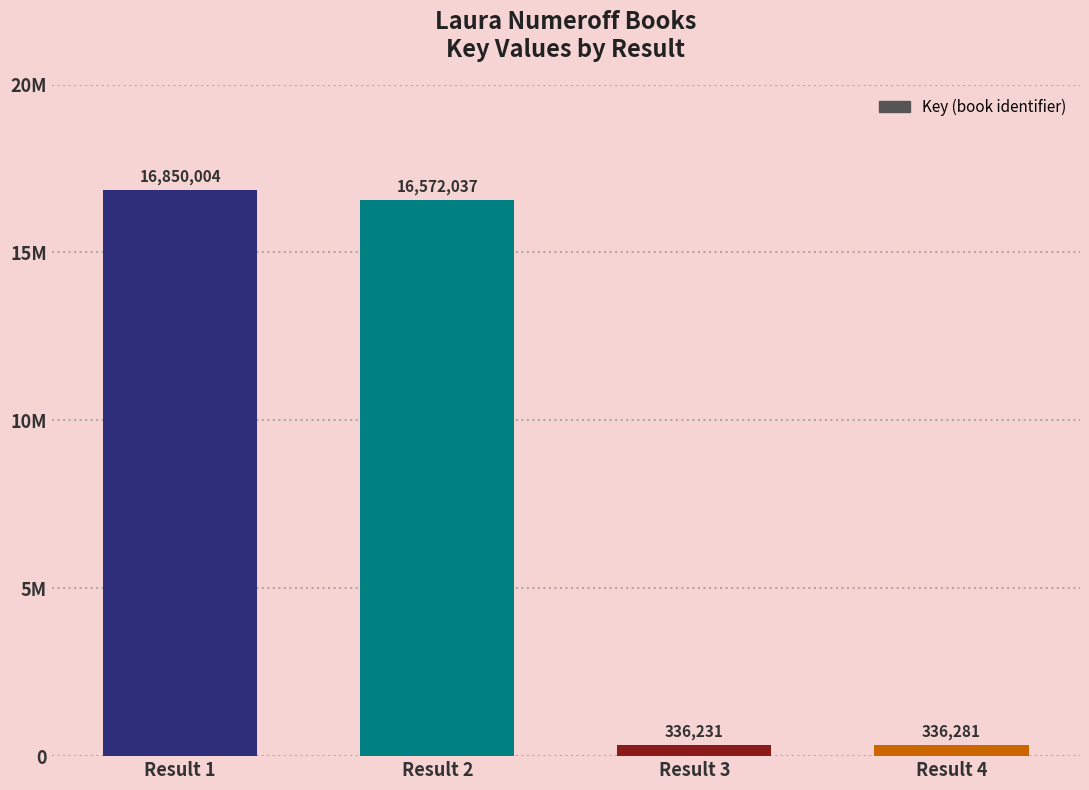

Approximately how many times larger is the value at Result 2 compared to Result 3?

49.3